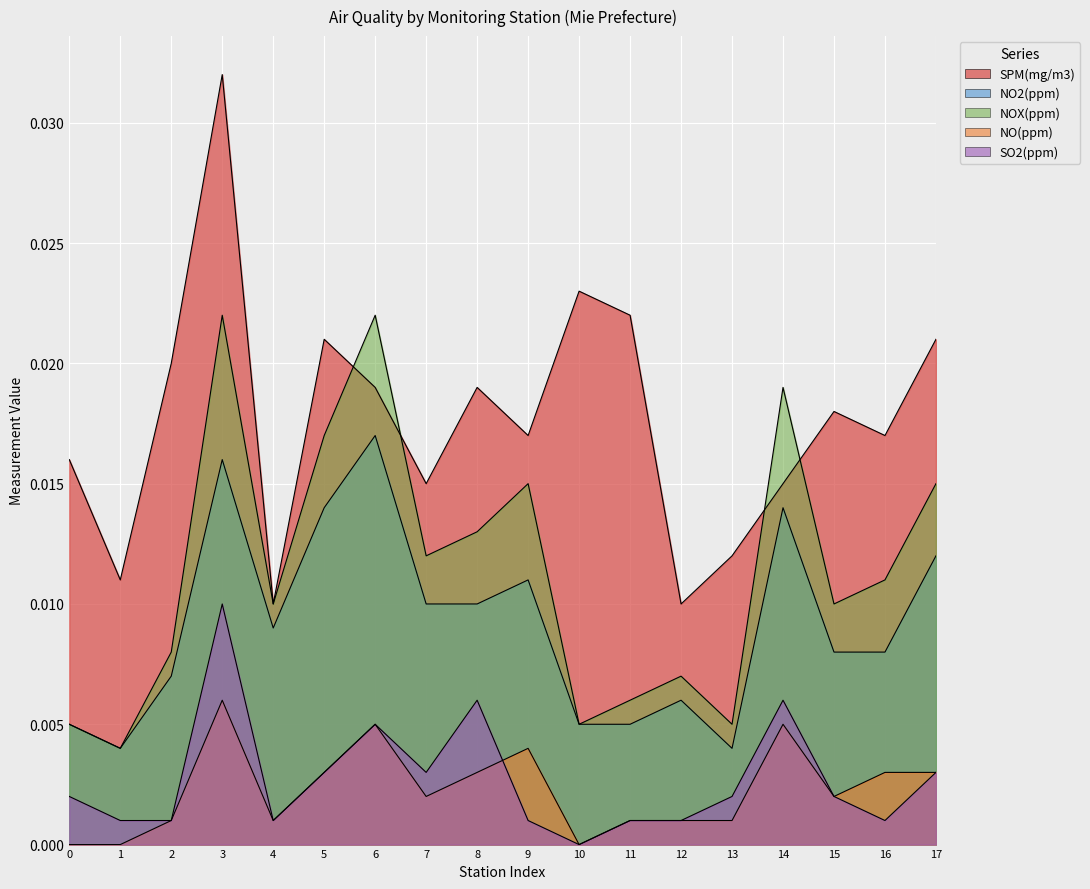

Which series has the widest spread of values?

SPM(mg/m3)